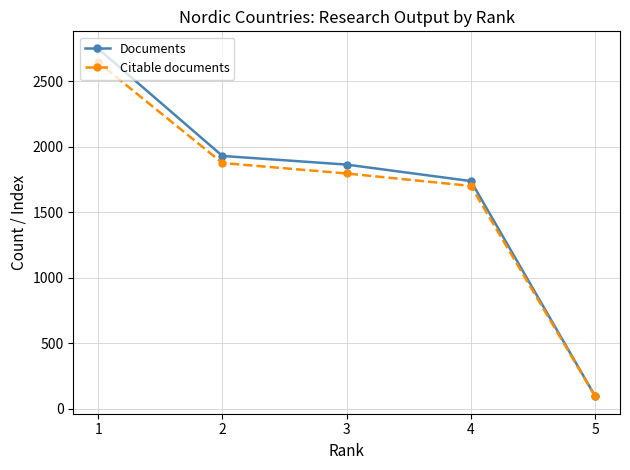

What is the value of the Citable documents point at the 1st from the left?

2644